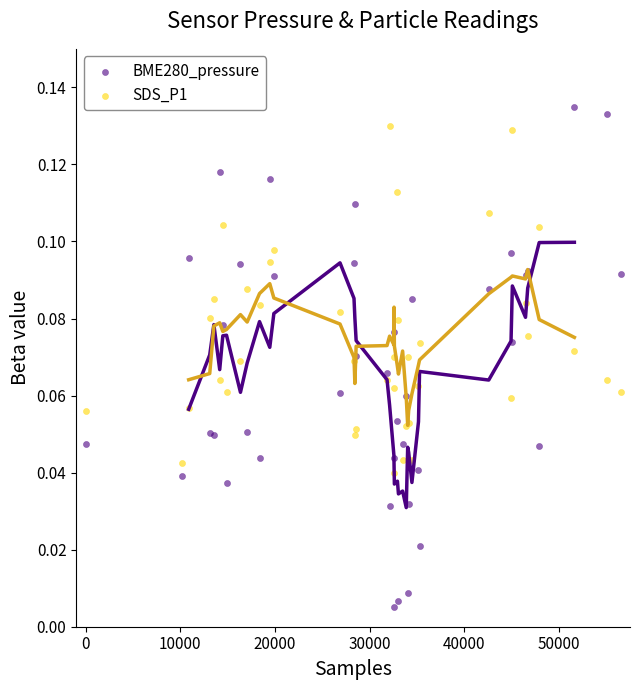

Which series contains the lowest Y value?

BME280_pressure